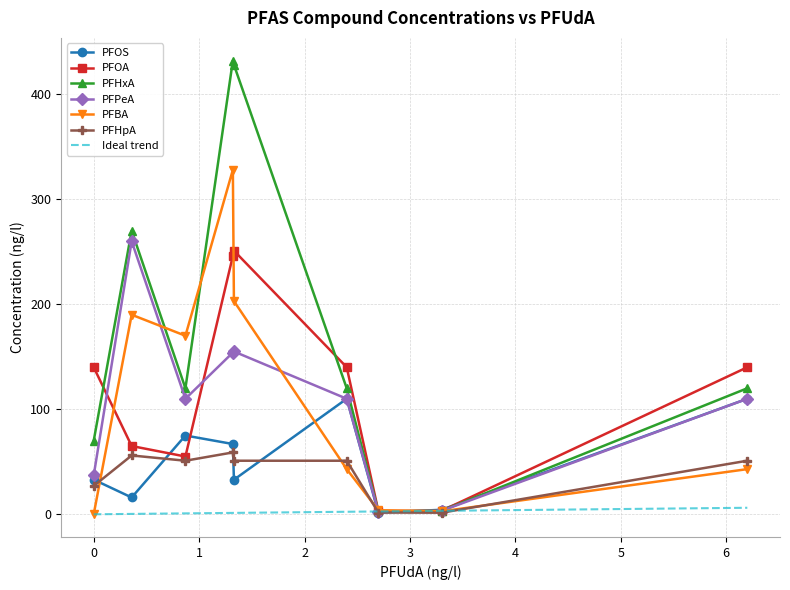

What is the difference between the maximum and minimum values in the PFHxA series?

429.3